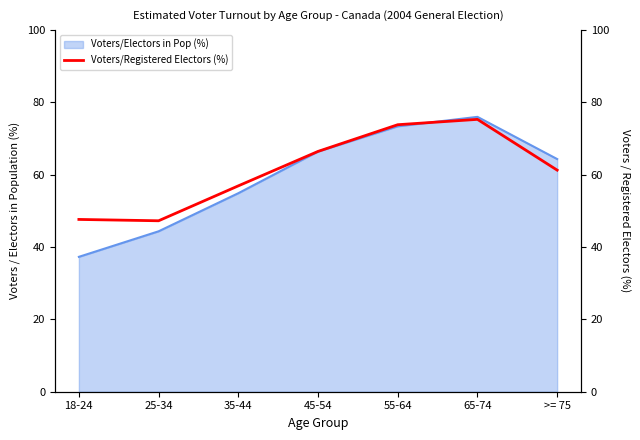

How many points are lower than both their immediate neighbors (excluding endpoints)?

1